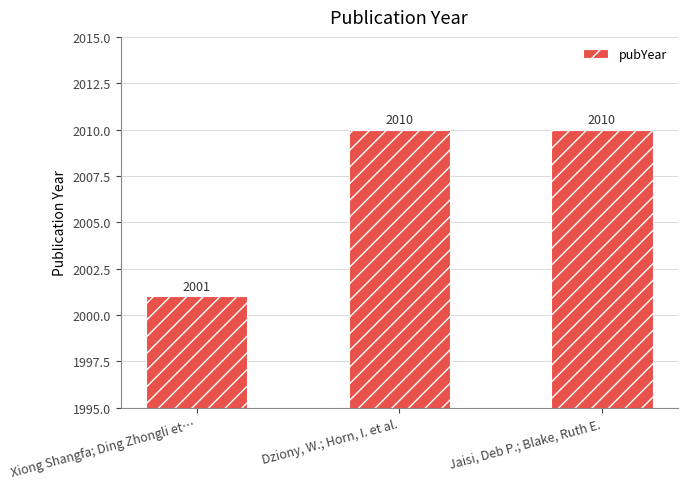

How many distinct data groups are displayed?

1